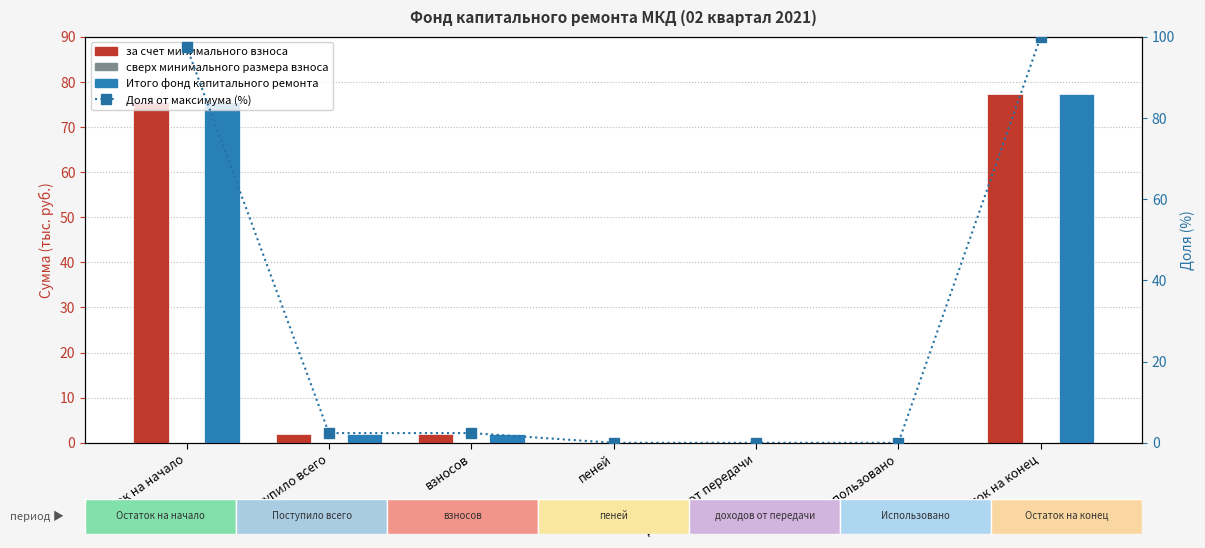

What is the greatest value displayed?

100.0